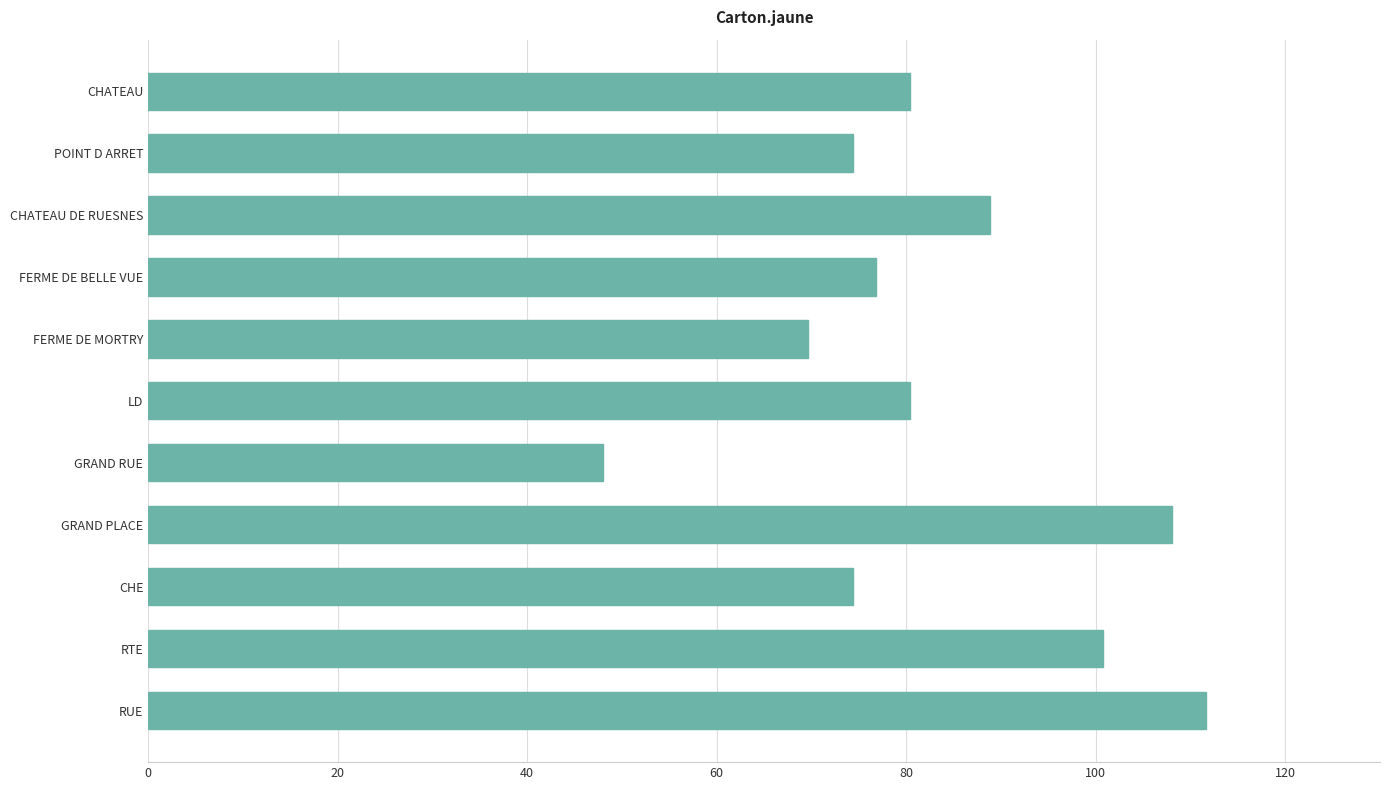

Which category has the highest value across all series?

RUE